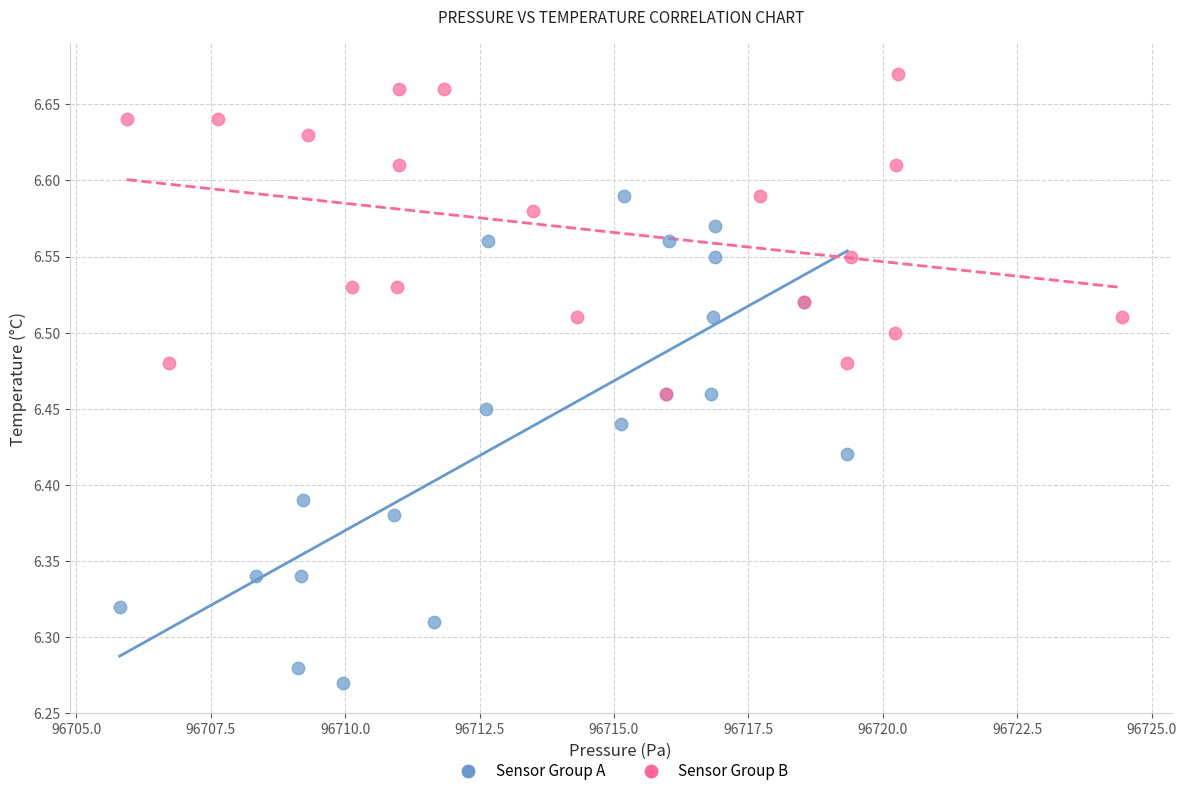

Which series has the widest spread of Y values?

Sensor Group A